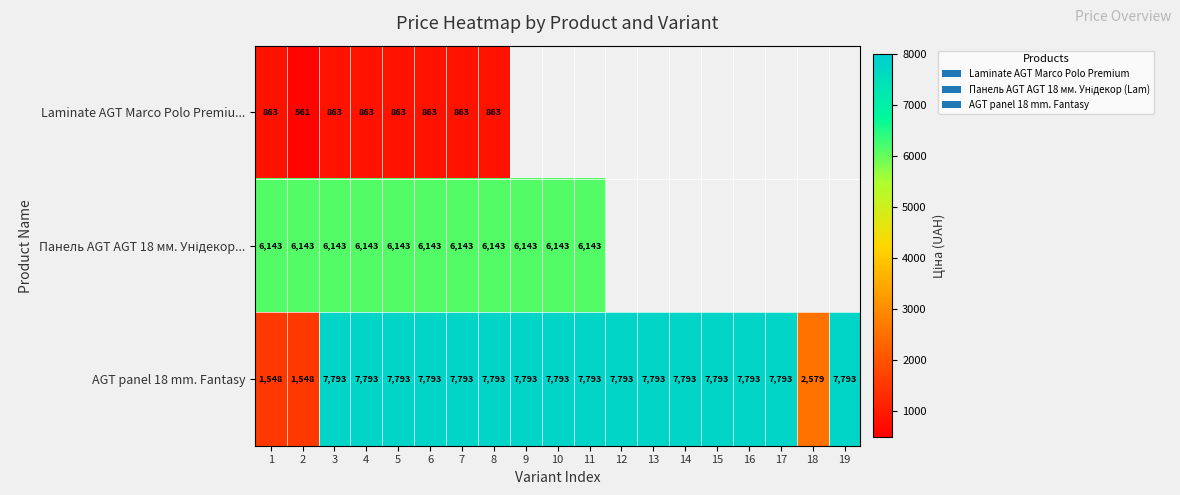

True or false: Панель AGT AGT 18 мм. Унідекор... has a value of 8819.8 at 7.

False